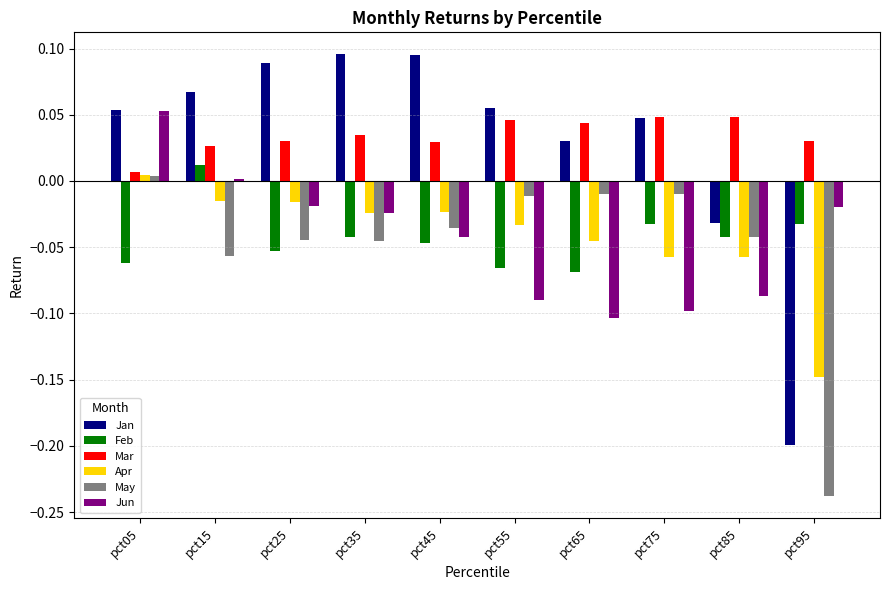

Is it true that Feb equals -0.0 at pct85?

True